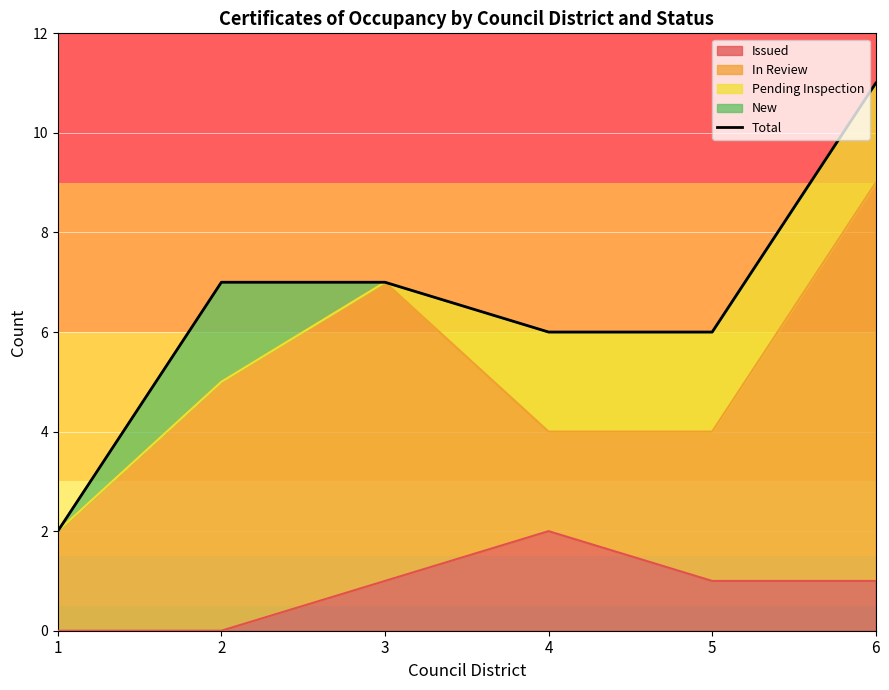

True or false: the data shows 11 at 6.

True